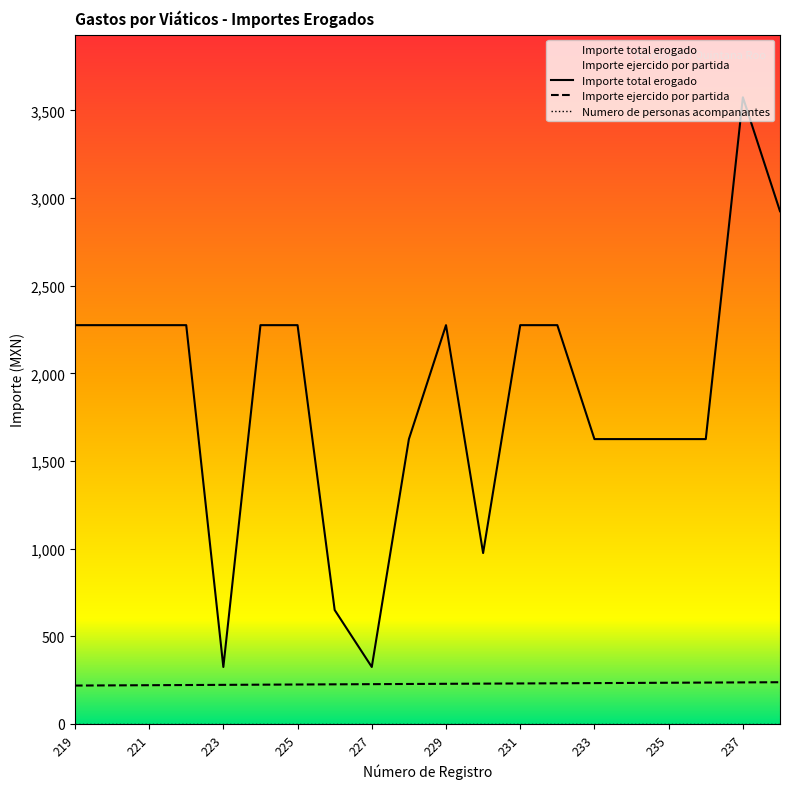

Reading left to right, transcribe all the data shown in this chart.

Importe ejercido por partida: 219=219	220=220	221=221	222=222	223=223	224=224	225=225	226=226	227=227	228=228	229=229	230=230	231=231	232=232	233=233	234=234	235=235	236=236	237=237	238=238
Importe total erogado: 219=2275	220=2275	221=2275	222=2275	223=325	224=2275	225=2275	226=650	227=325	228=1625	229=2275	230=975	231=2275	232=2275	233=1625	234=1625	235=1625	236=1625	237=3575	238=2925